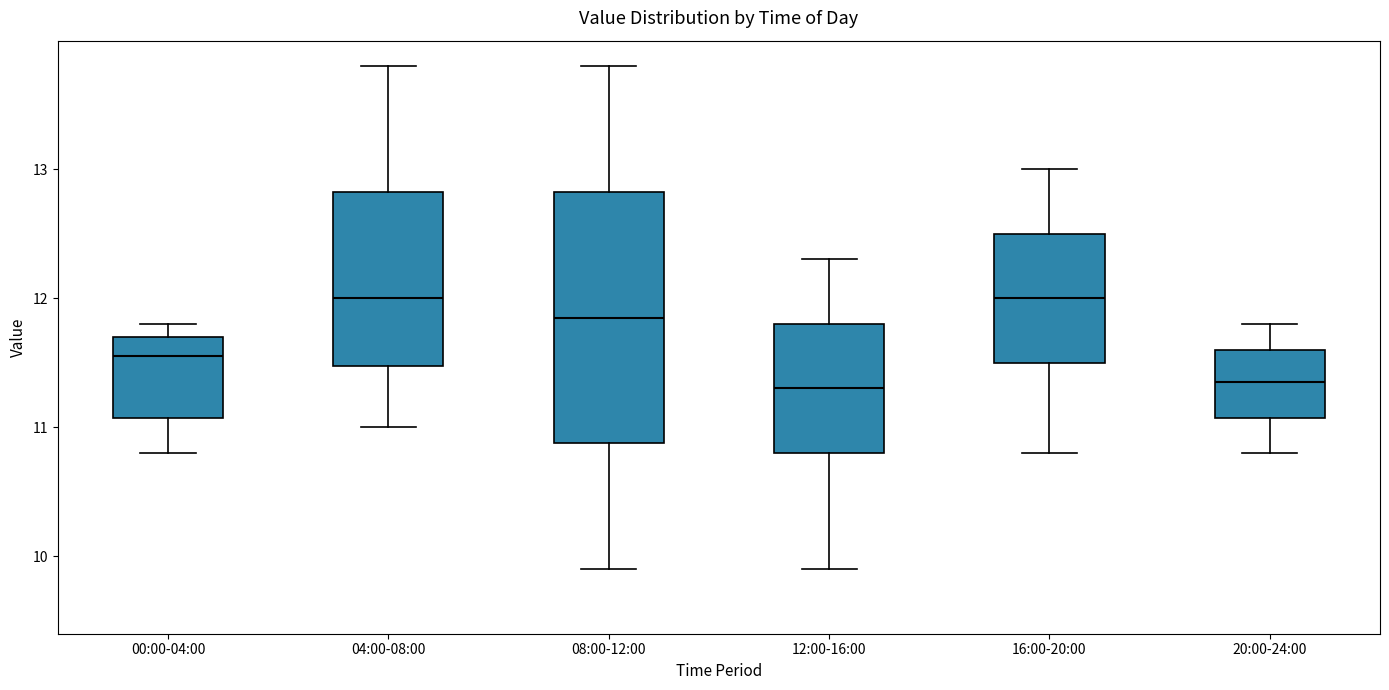

Reading left to right, read every box against the y-axis: the position of its median line, the range the box covers, and the ends of its whiskers. The values are not printed on the chart, so give them approximately, as read against the axis.

00:00-04:00: median 11.6, box 11.1 to 11.7, whiskers 10.8 to 11.8
04:00-08:00: median 12.0, box 11.5 to 12.8, whiskers 11.0 to 13.8
08:00-12:00: median 11.9, box 10.9 to 12.8, whiskers 9.9 to 13.8
12:00-16:00: median 11.3, box 10.8 to 11.8, whiskers 9.9 to 12.3
16:00-20:00: median 12.0, box 11.5 to 12.5, whiskers 10.8 to 13.0
20:00-24:00: median 11.4, box 11.1 to 11.6, whiskers 10.8 to 11.8